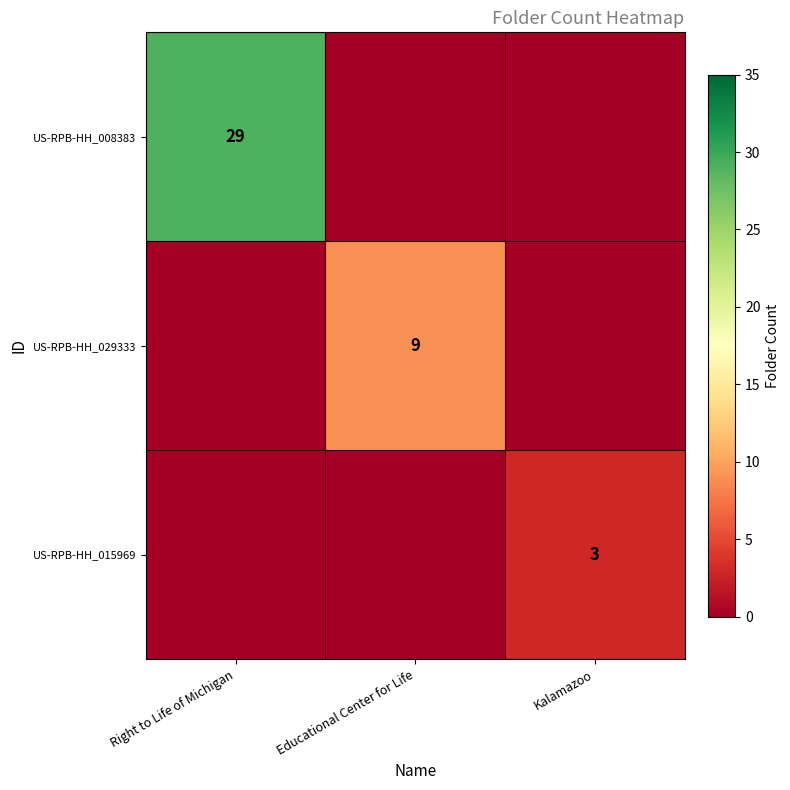

Is the value of US-RPB-HH_008383 at Right to Life of Michigan greater than the value of US-RPB-HH_029333 at Educational Center for Life?

Yes